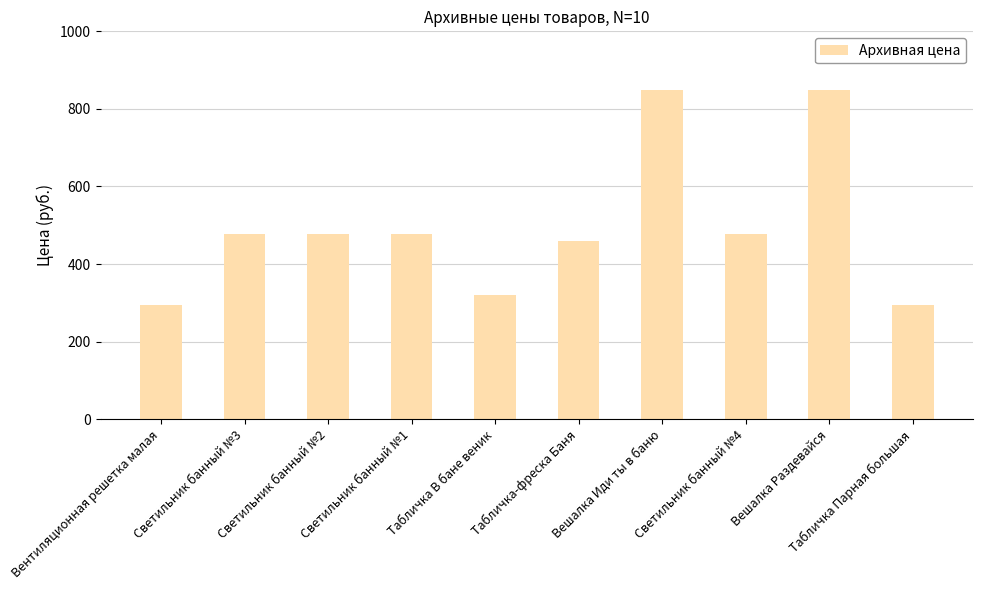

True or false: the data shows 820 at Табличка-фреска Баня.

False